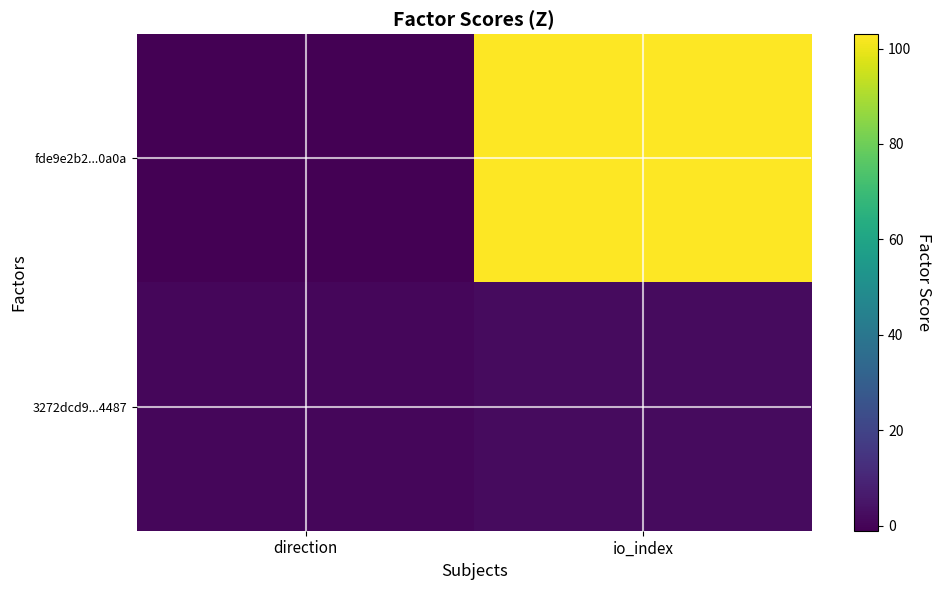

At which category is the sum across all series the highest?

io_index